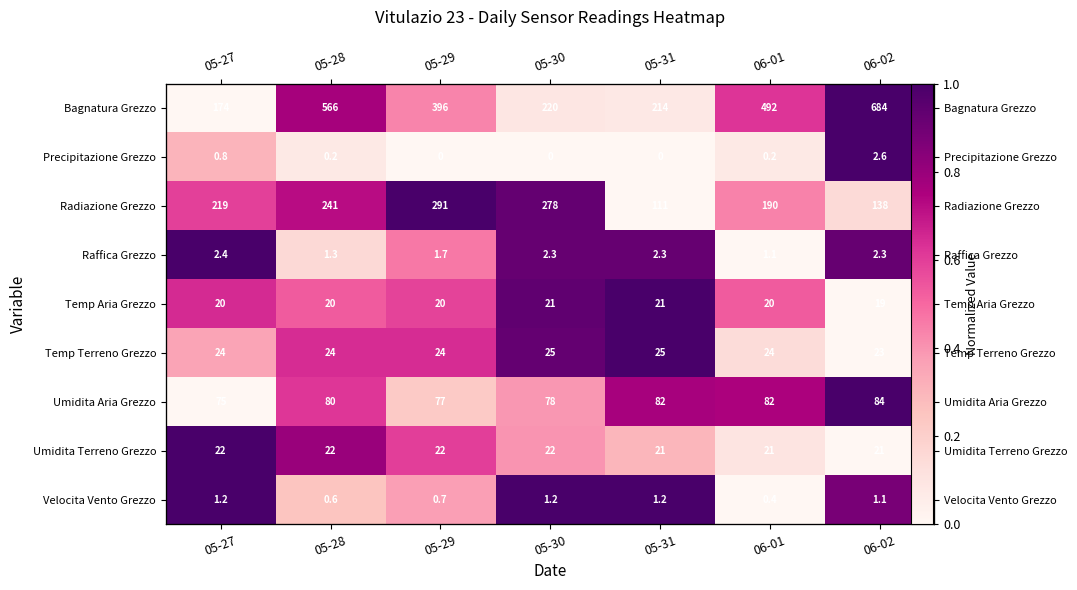

Which has a higher value, 05-29 or 05-30?

05-29